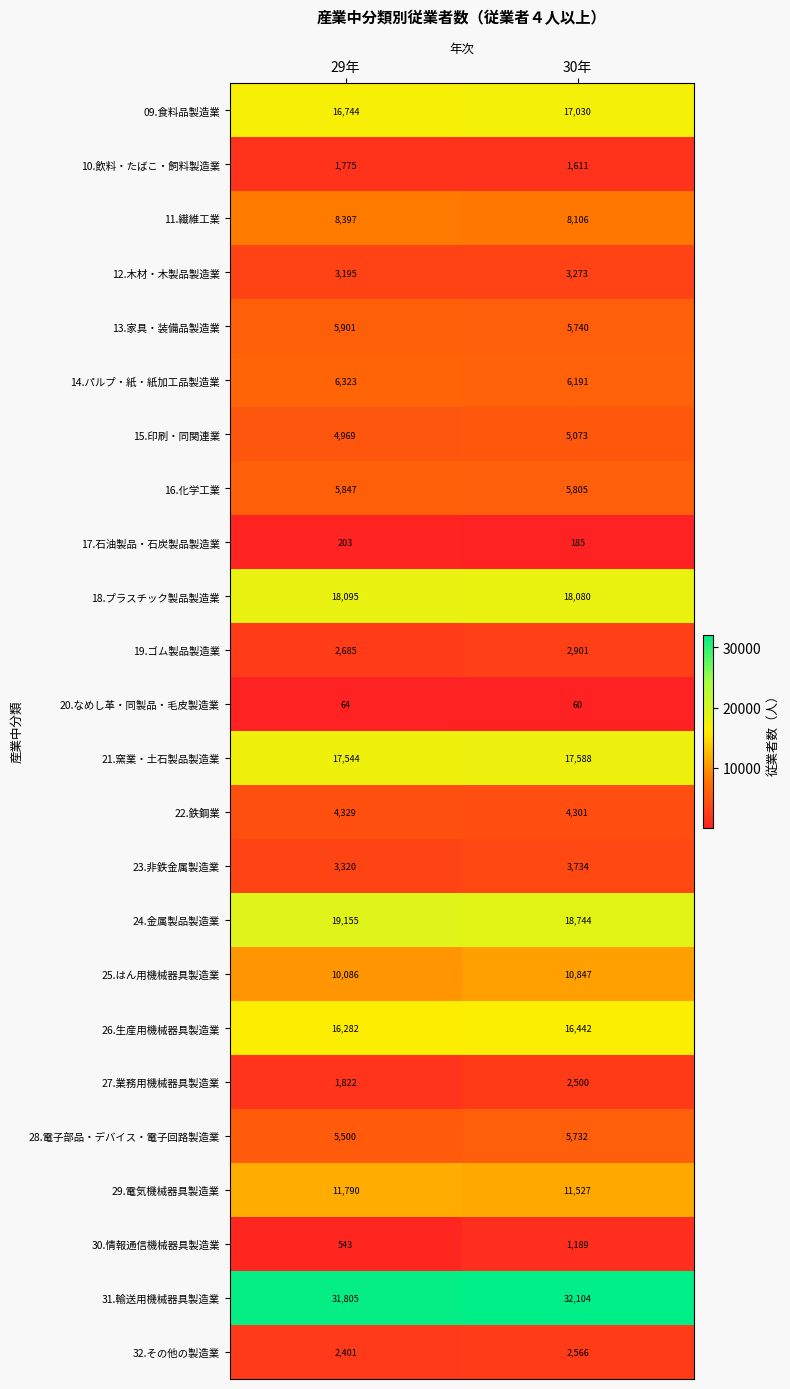

True or false: 26.生産用機械器具製造業 has a value of 29044 at 29年.

False